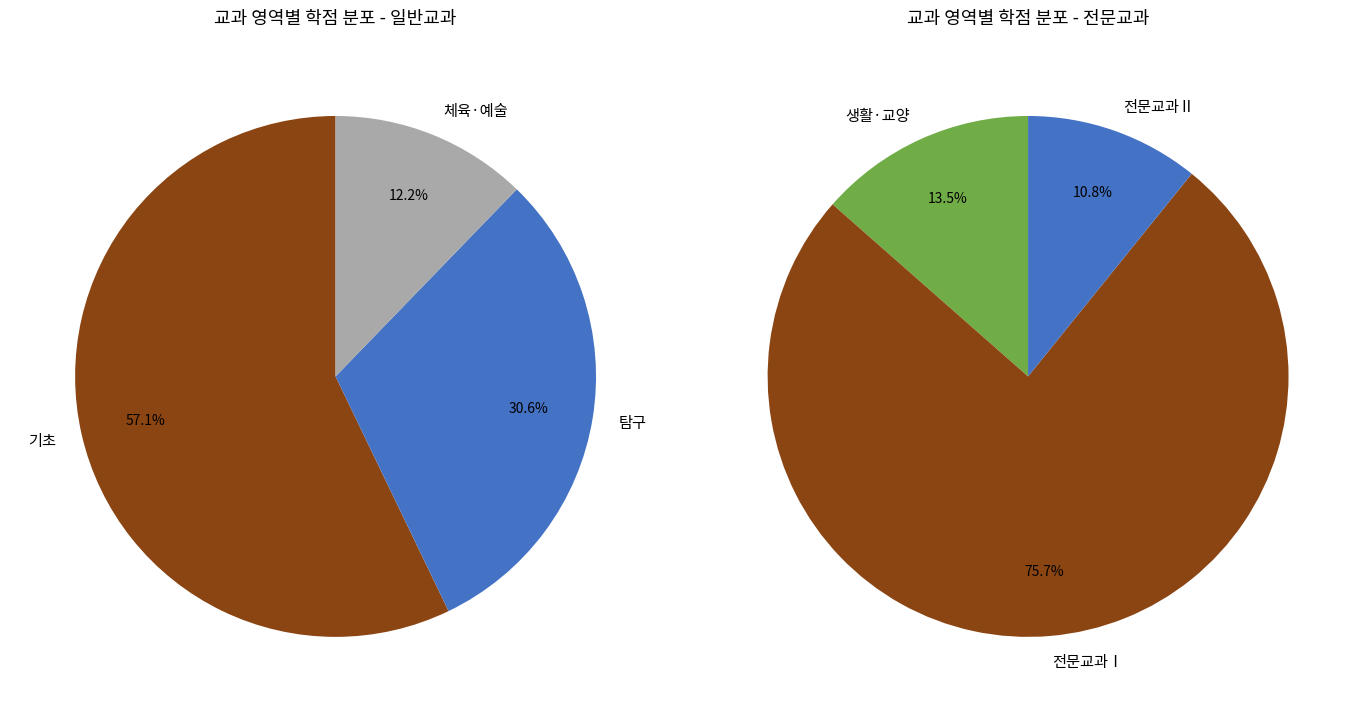

Which has a higher value, 체육·예술 or 탐구?

탐구